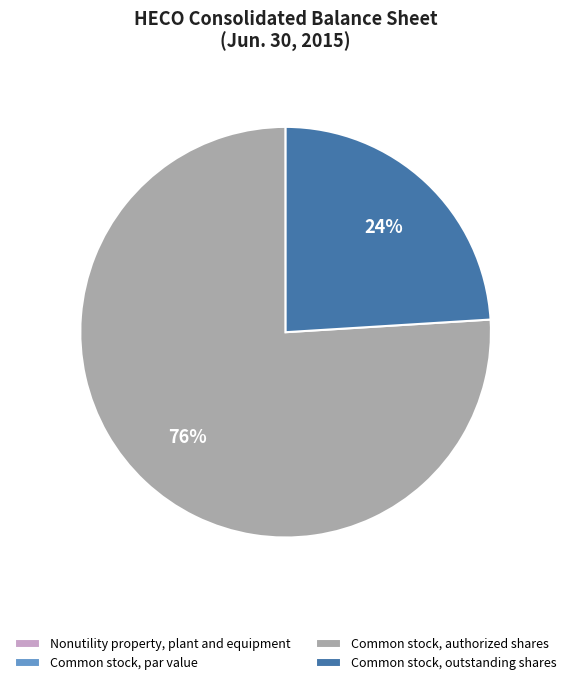

Which category has the biggest portion of the pie?

Common stock, authorized shares